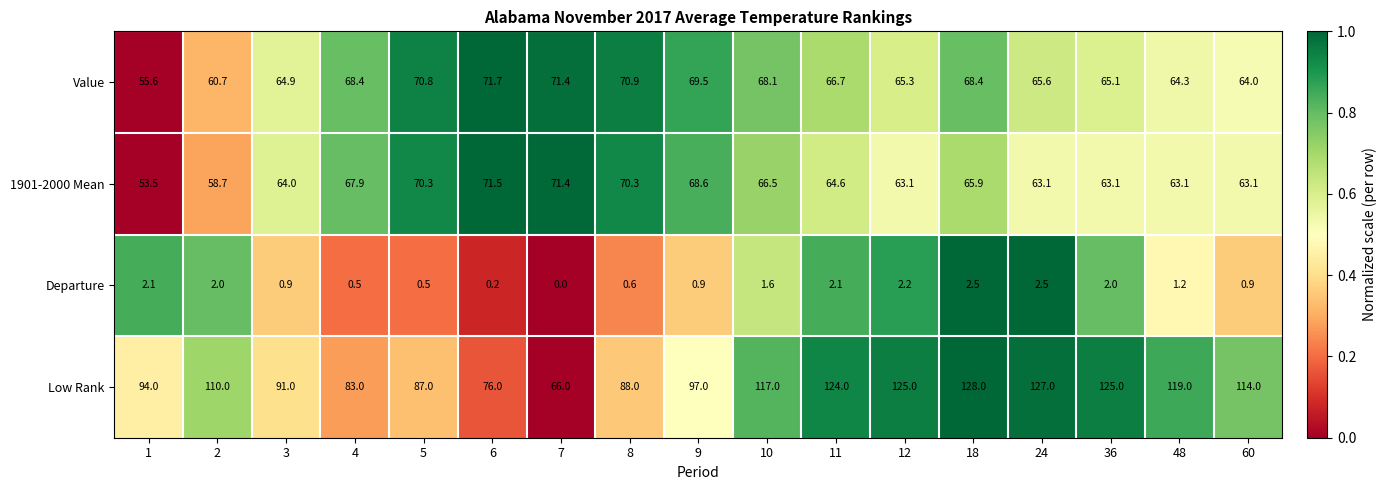

At how many categories does at least one series exceed 0?

17